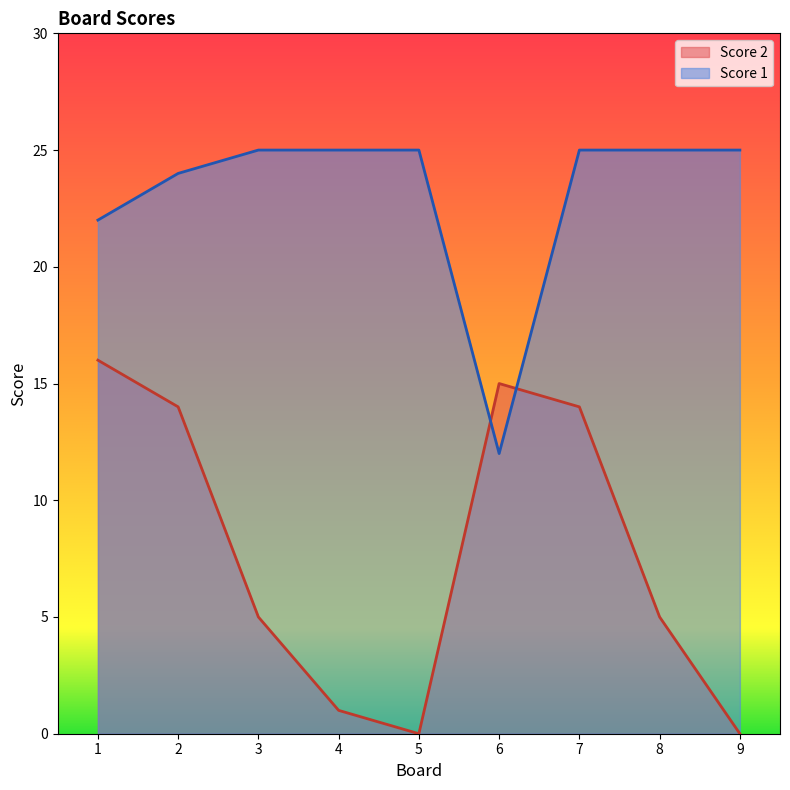

Rank the categories by Score 2 value from highest to lowest.

1, 6, 2, 7, 3, 8, 4, 5, 9